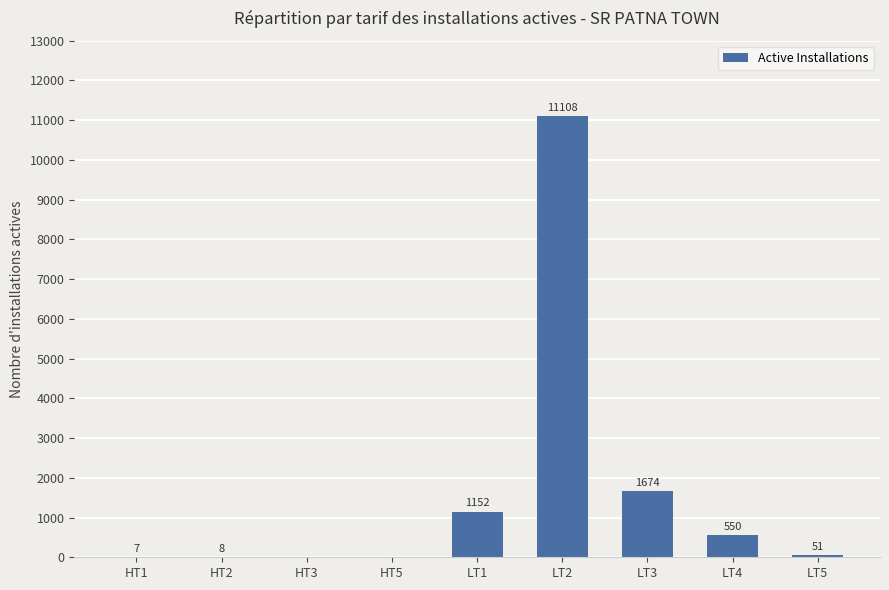

Reading left to right, extract all data points from this chart.

7	8	0	0	1152	11108	1674	550	51